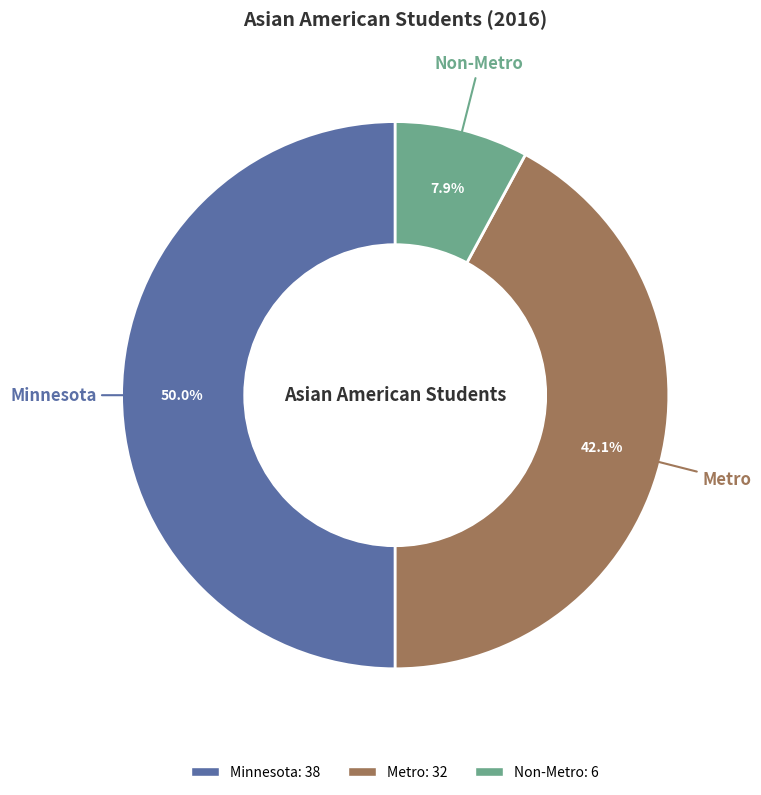

Which slice is the largest?

Minnesota